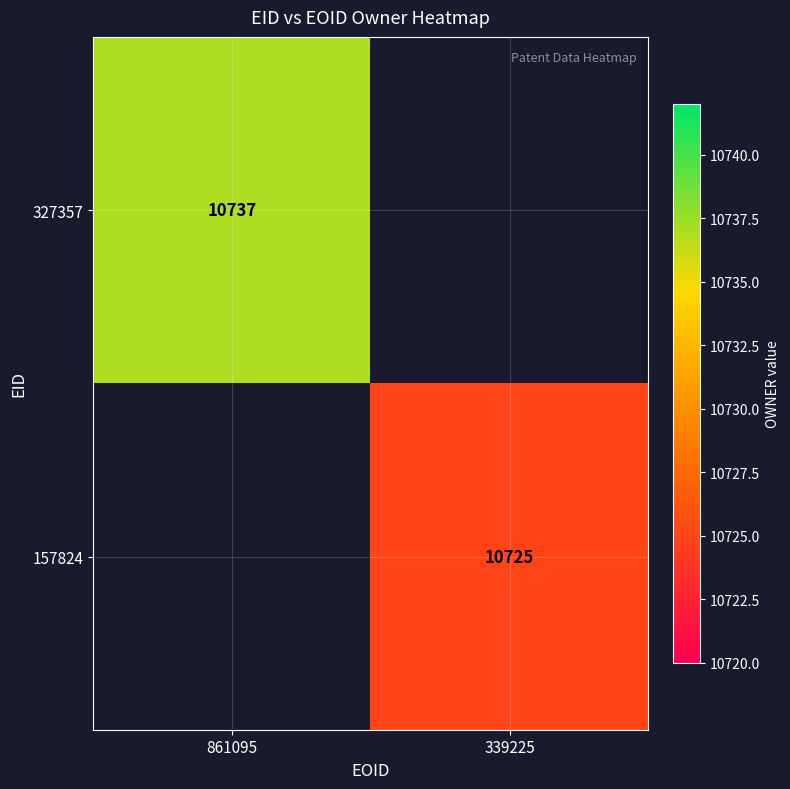

Is it true that 157824 equals 10725 at 339225?

True